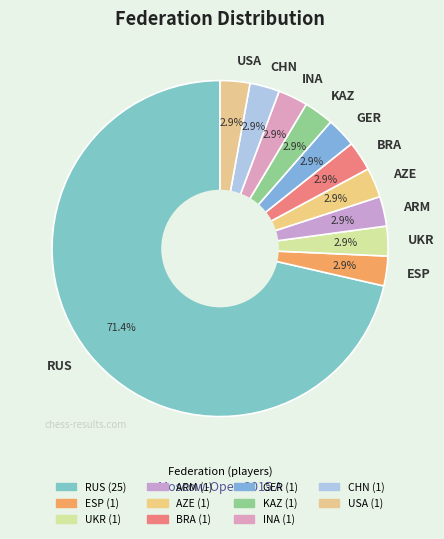

What portion of the pie excludes KAZ?

97.1%